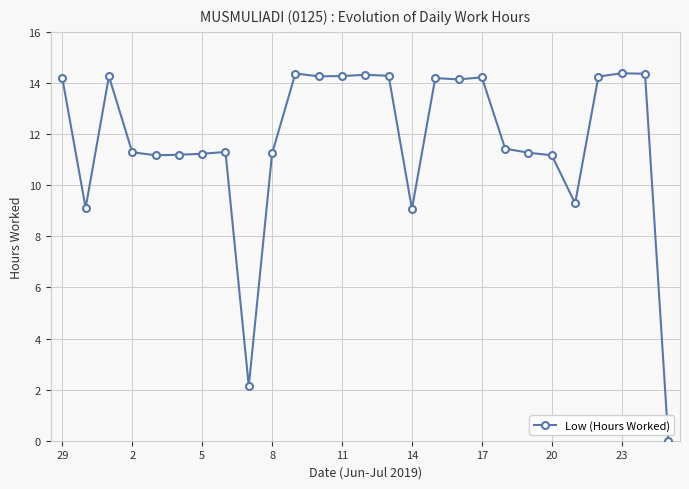

What is the difference between the maximum and minimum values?

14.4